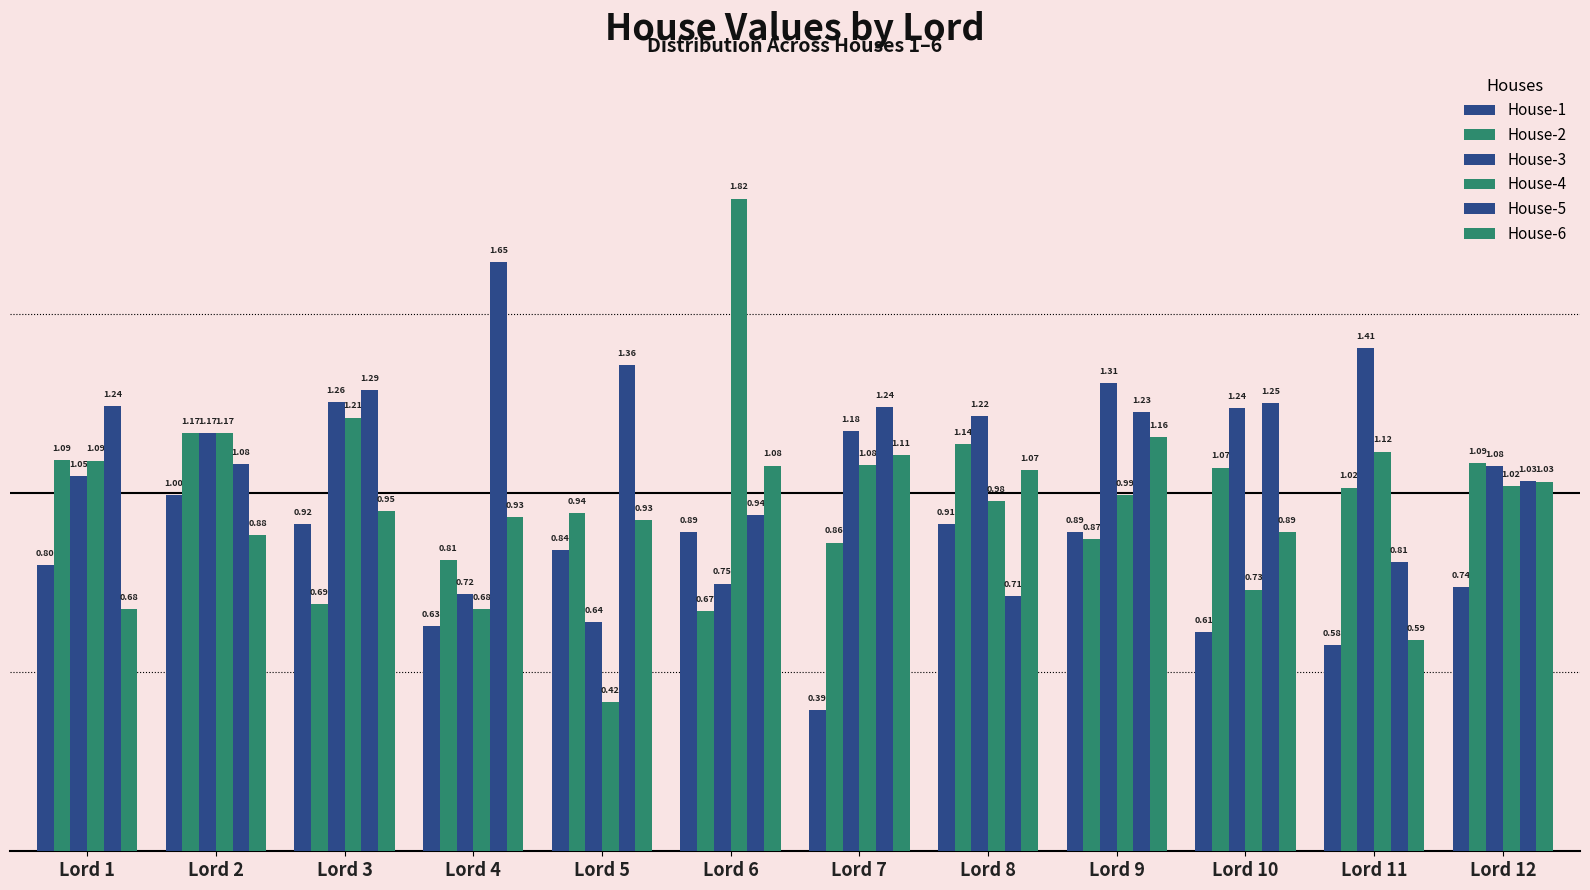

Between Lord 12 and Lord 11, which is larger?

Lord 12